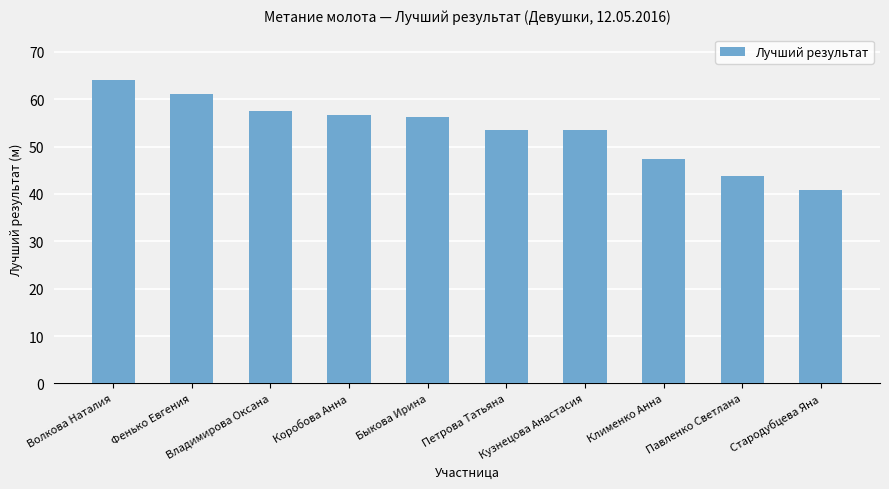

What is the maximum value shown in the chart?

64.0